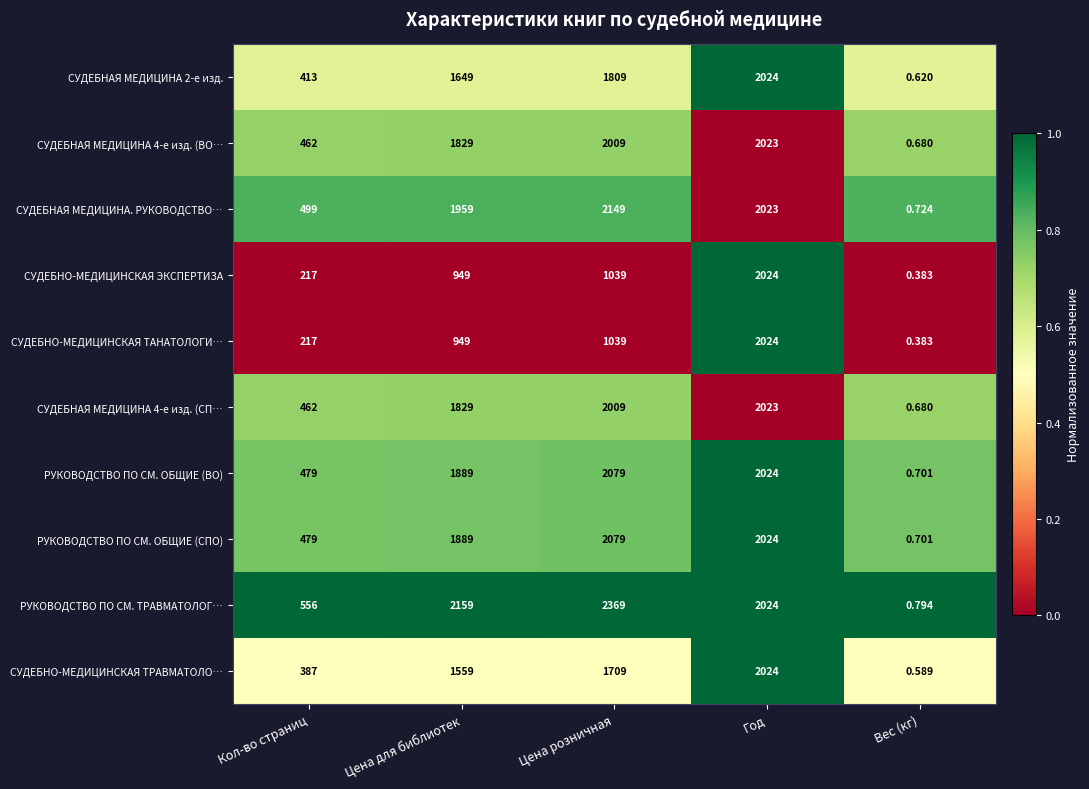

Where is СУДЕБНО-МЕДИЦИНСКАЯ ТАНАТОЛОГИ… nearest to the value 1012?

Цена розничная